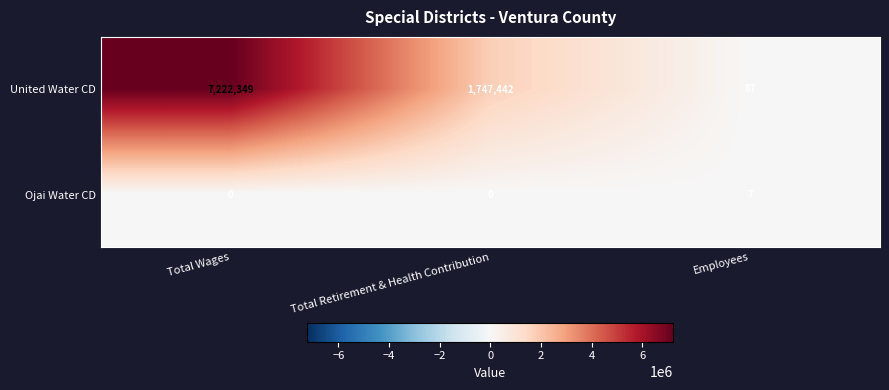

List the series in order of their peak value, lowest first.

Ojai Water CD, United Water CD